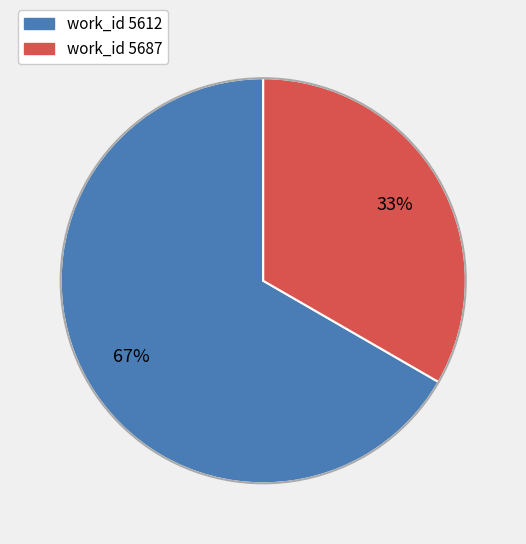

To the nearest percent, what is the average slice percentage?

50%